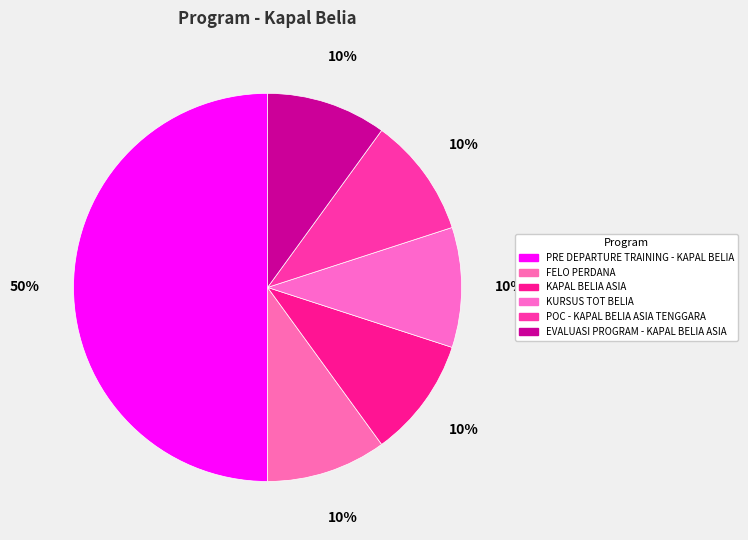

To the nearest percent, what is the average slice percentage?

17%